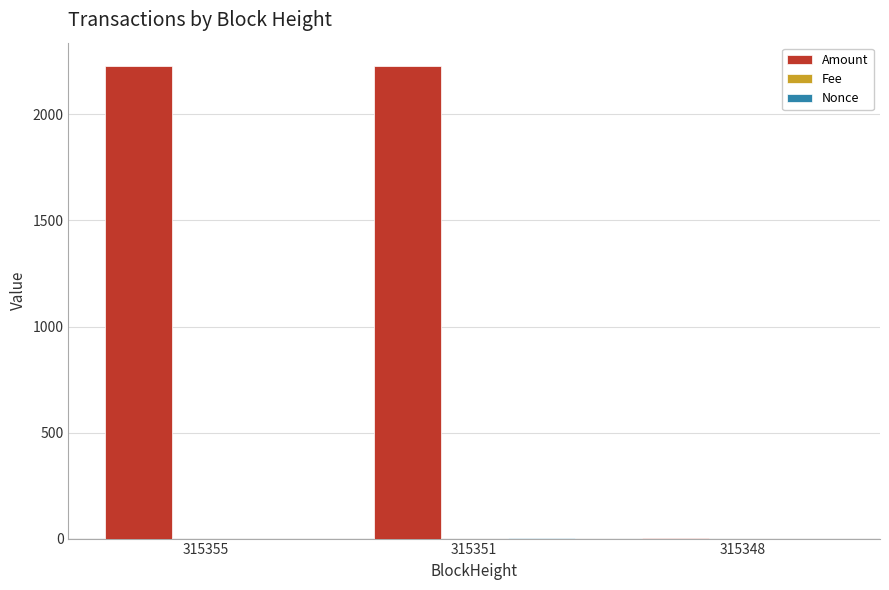

Which series changed the most between 315355 and 315348?

Amount